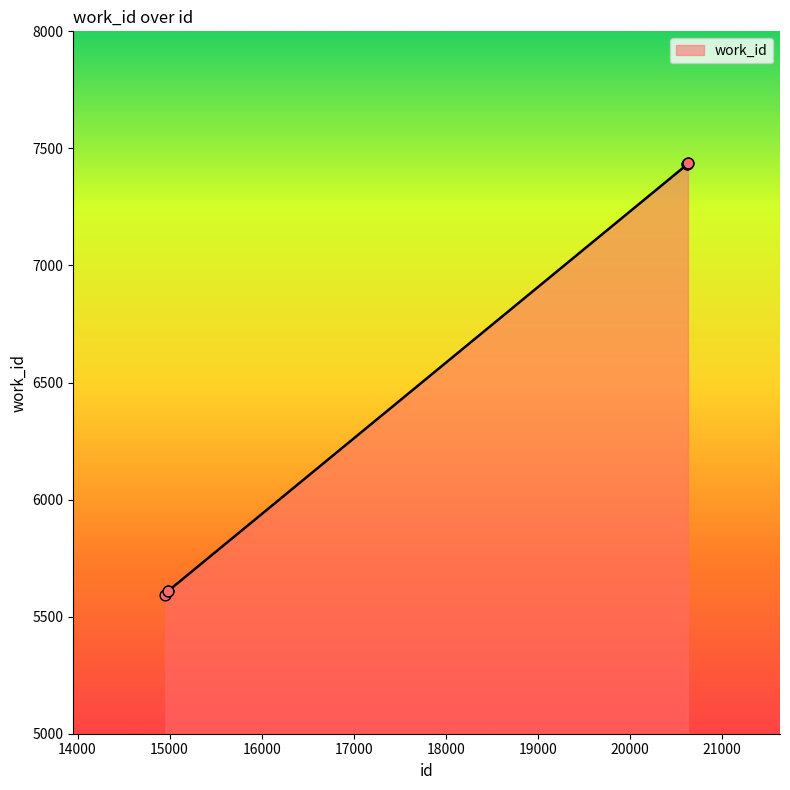

What is the smallest value displayed?

5592